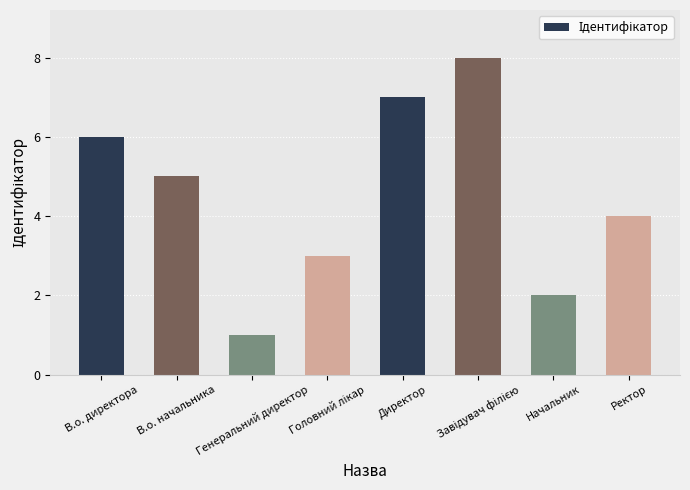

What position from the right is Генеральний директор?

6